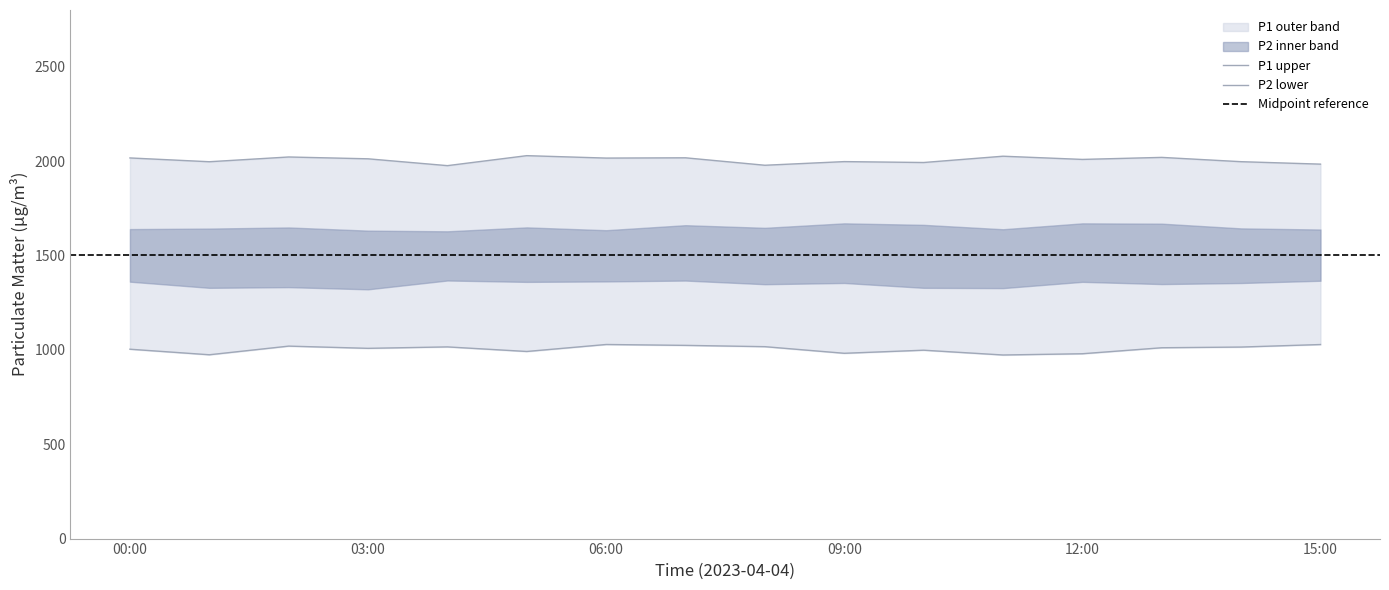

True or false: P1 and P2 cross at least once.

False